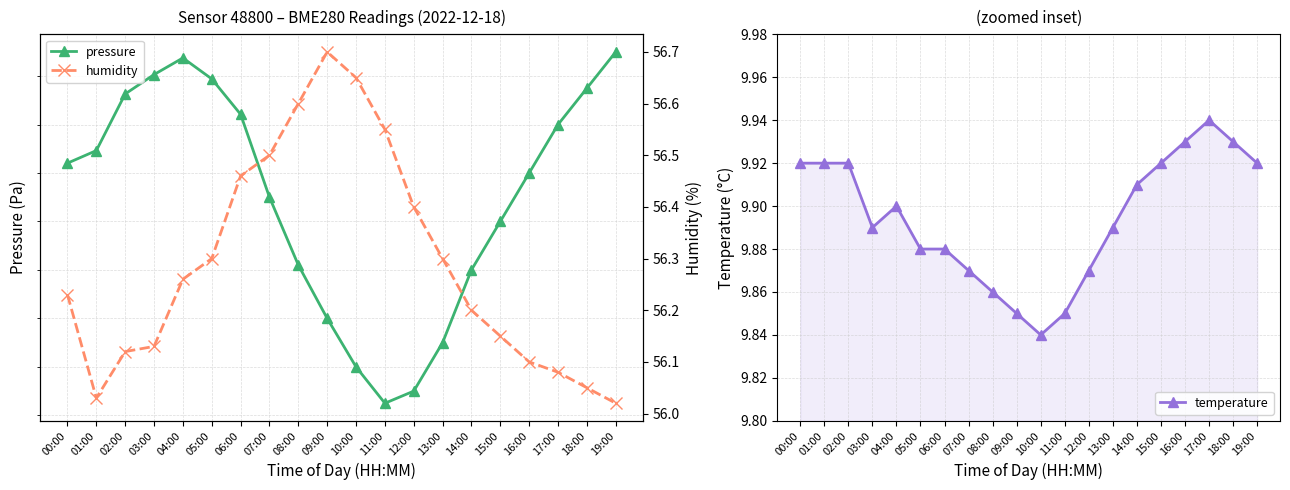

In temperature, how many points are lower than both neighbors (excluding endpoints)?

2